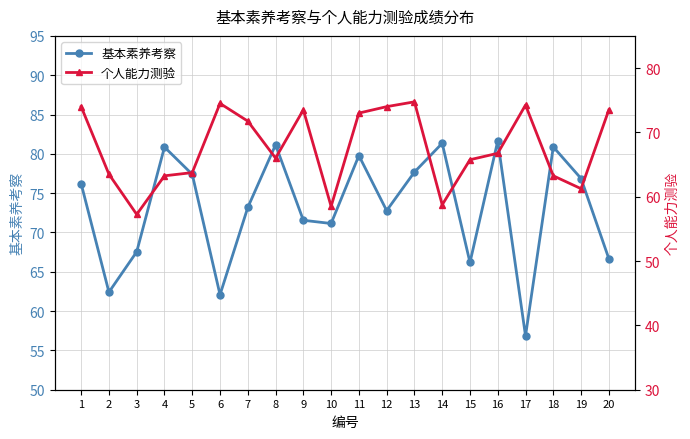

Reading left to right, transcribe all the data shown in this chart.

基本素养考察: 76.2	62.4	67.5	80.9	77.4	62.1	73.2	81.2	71.5	71.1	79.8	72.8	77.7	81.3	66.2	81.6	56.9	80.9	76.9	66.7
个人能力测验: 74.0	63.5	57.2	63.2	63.8	74.5	71.8	66.0	73.5	58.5	73.0	74.0	74.8	58.8	65.8	66.8	74.2	63.2	61.2	73.5